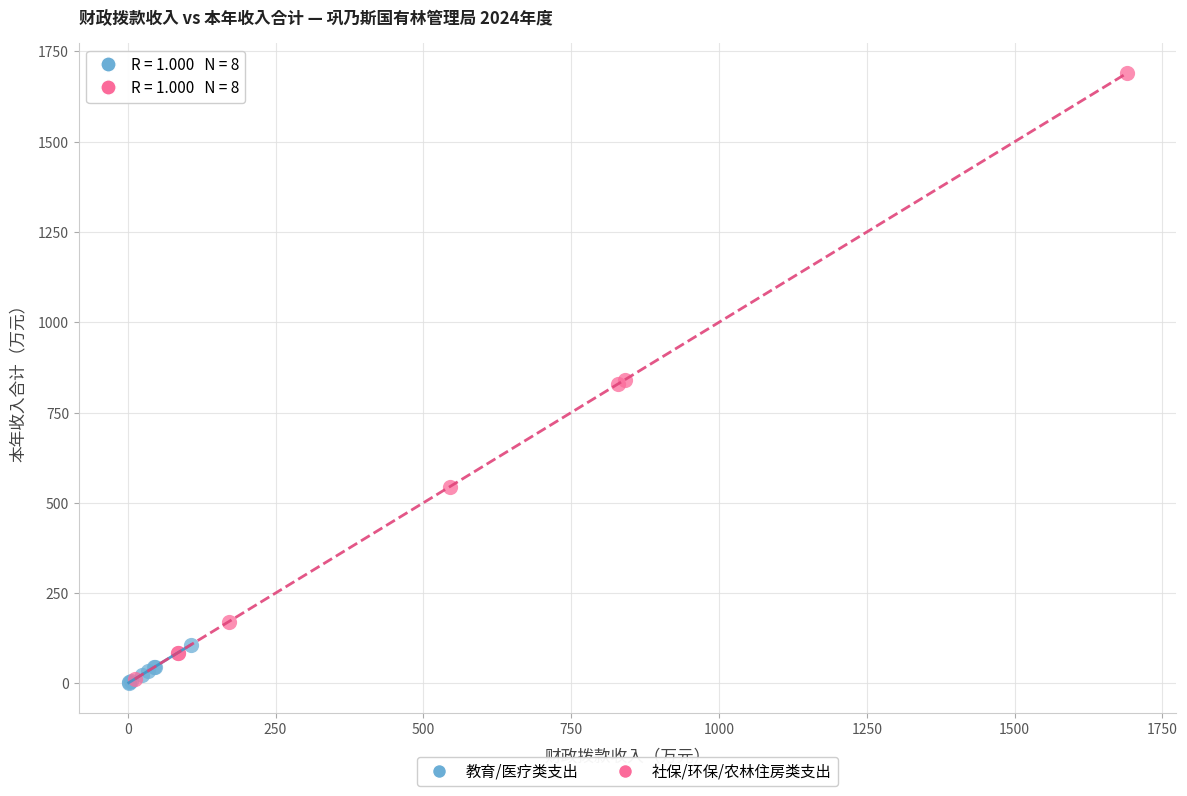

What are all the series names shown in the legend?

教育/医疗类支出, 社保/环保/农林住房类支出